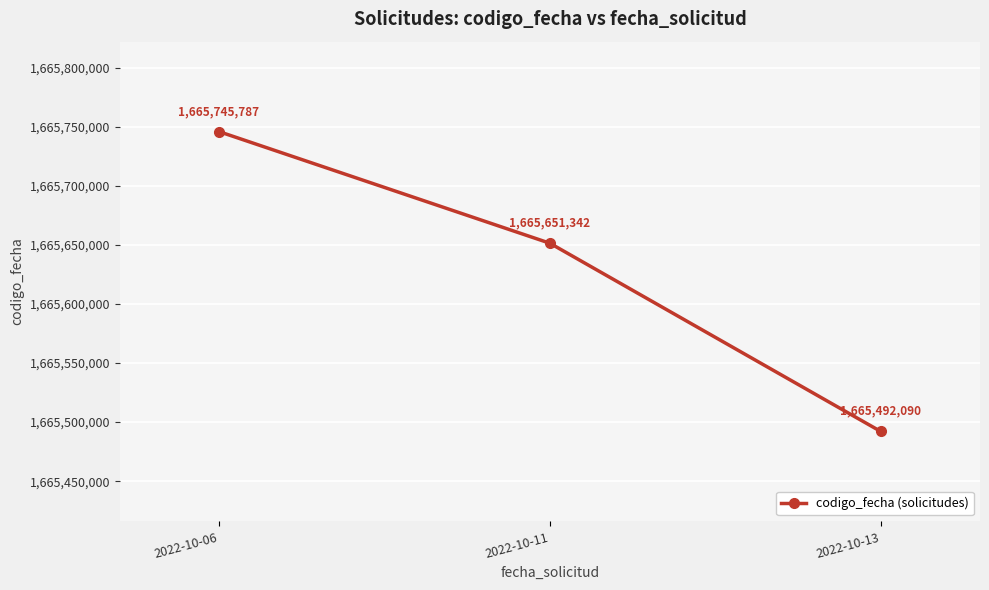

What is the sum of all values?

4996889219